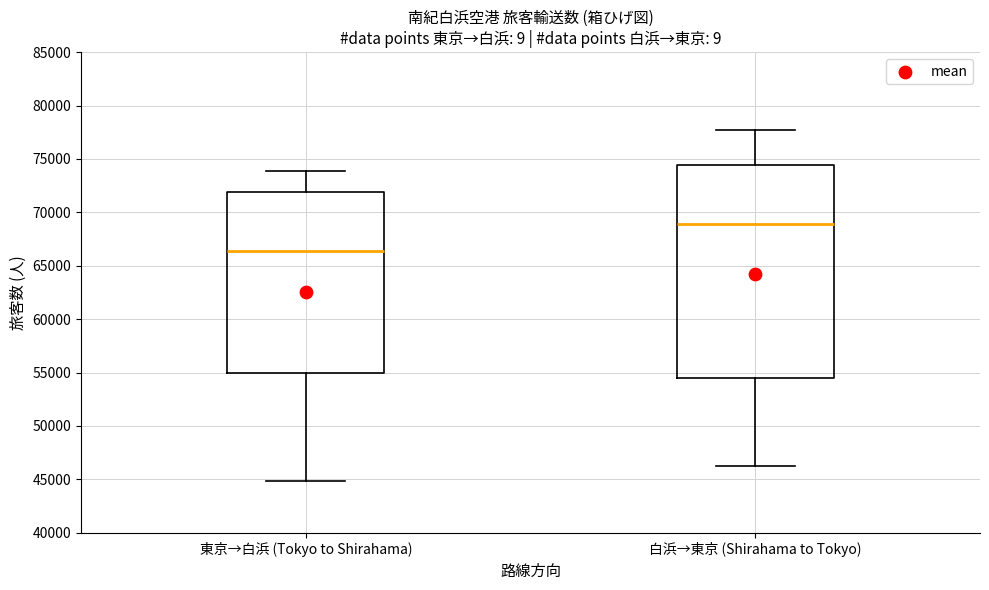

Which box has the highest median line?

白浜→東京 (Shirahama to Tokyo)